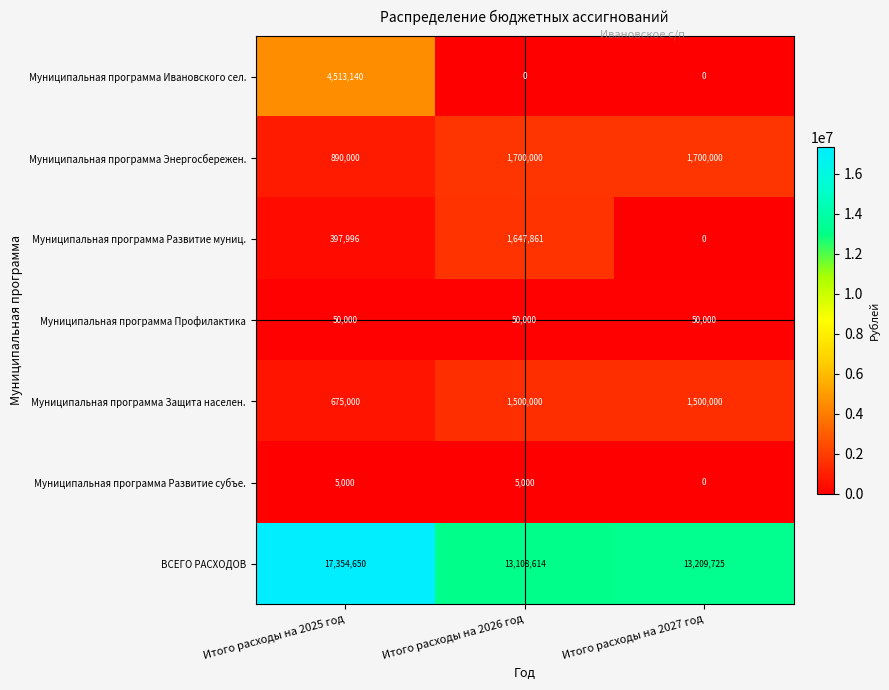

How many series are shown in this chart?

7